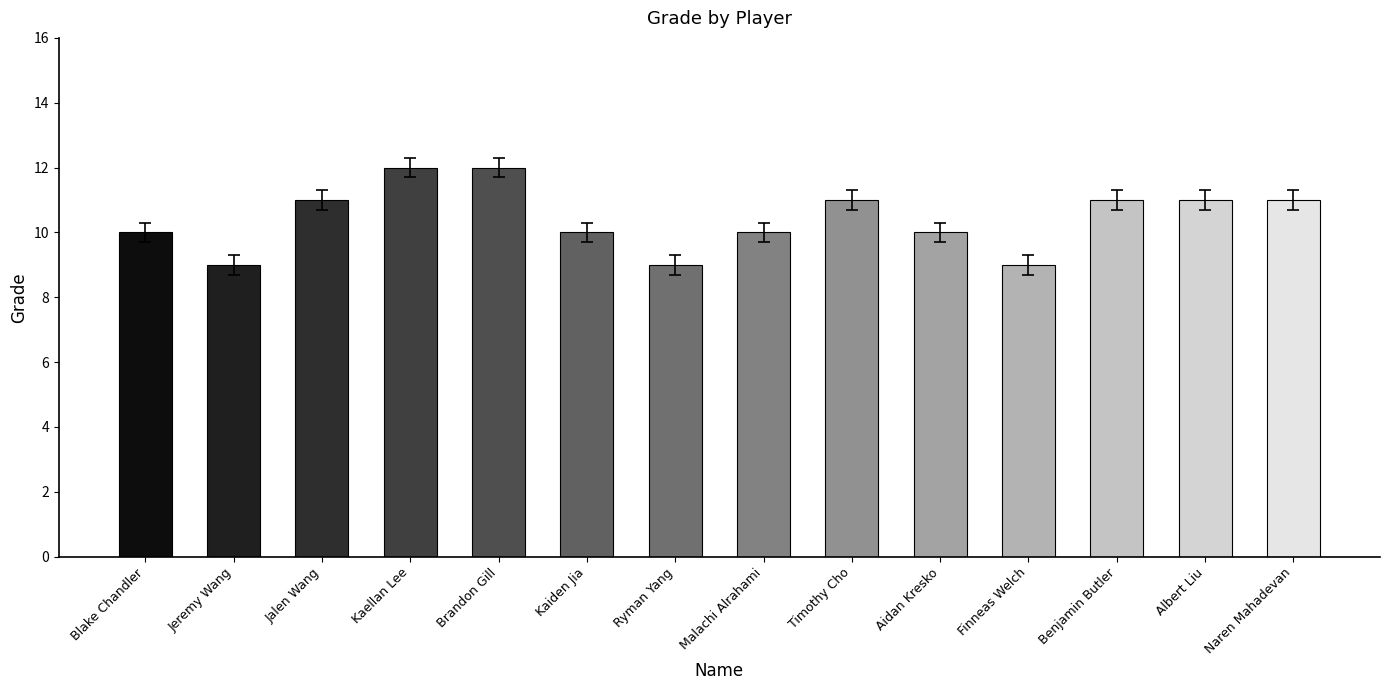

What is the change in value from Jalen Wang to Brandon Gill?

+1